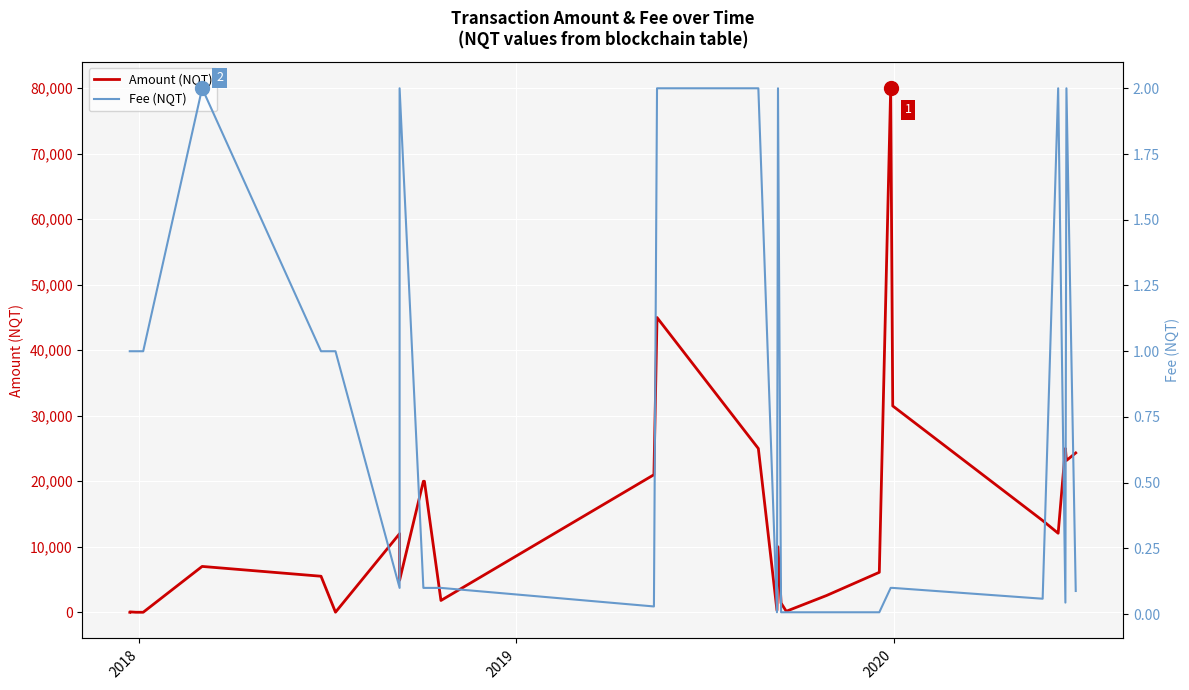

Which series ends up on top after the final intersection of Fee (NQT) and Amount (NQT)?

Amount (NQT)